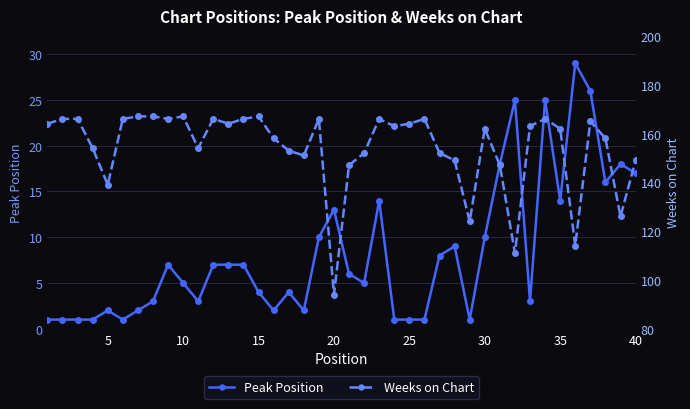

True or false: Weeks on Chart and Peak Position intersect in this chart.

False